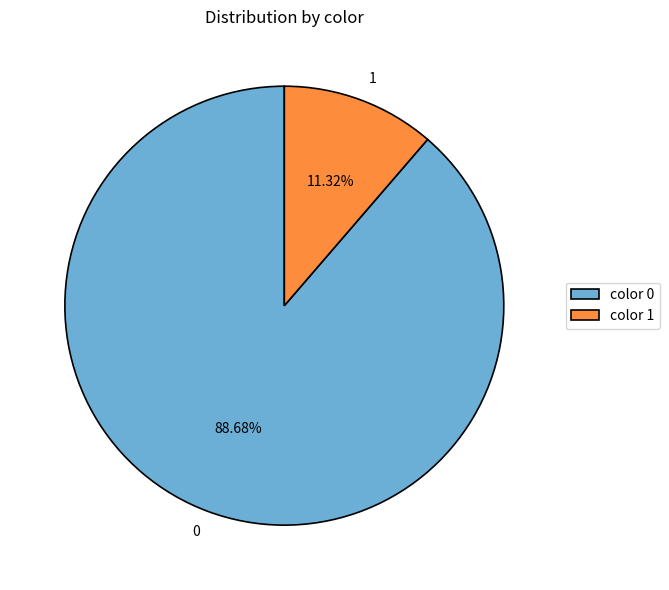

Is there any slice that represents more than half of the pie?

Yes